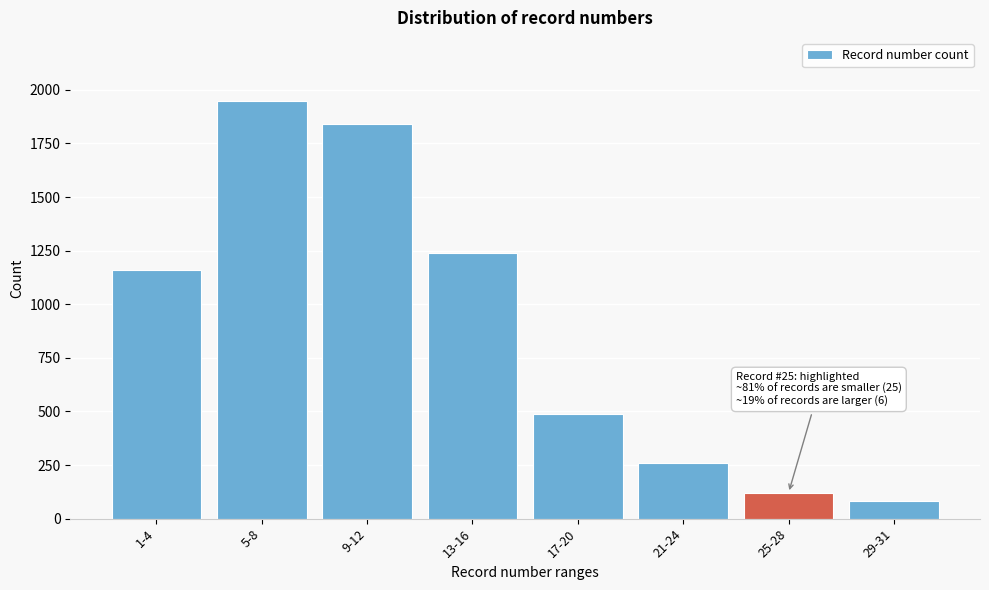

Reading right to left, what are all the values shown in this chart?

29-31=80	25-28=120	21-24=260	17-20=490	13-16=1240	9-12=1840	5-8=1950	1-4=1160